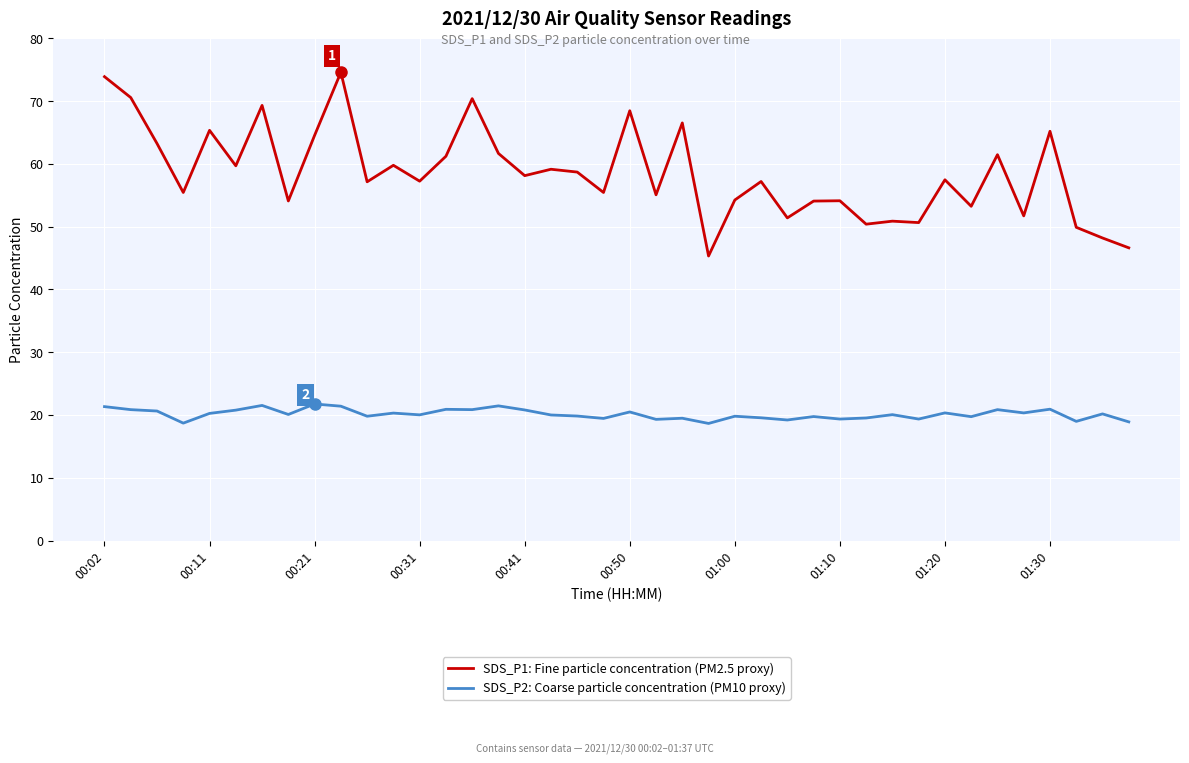

True or false: SDS_P1: Fine particle concentration (PM2.5 proxy) and SDS_P2: Coarse particle concentration (PM10 proxy) cross at least once.

False